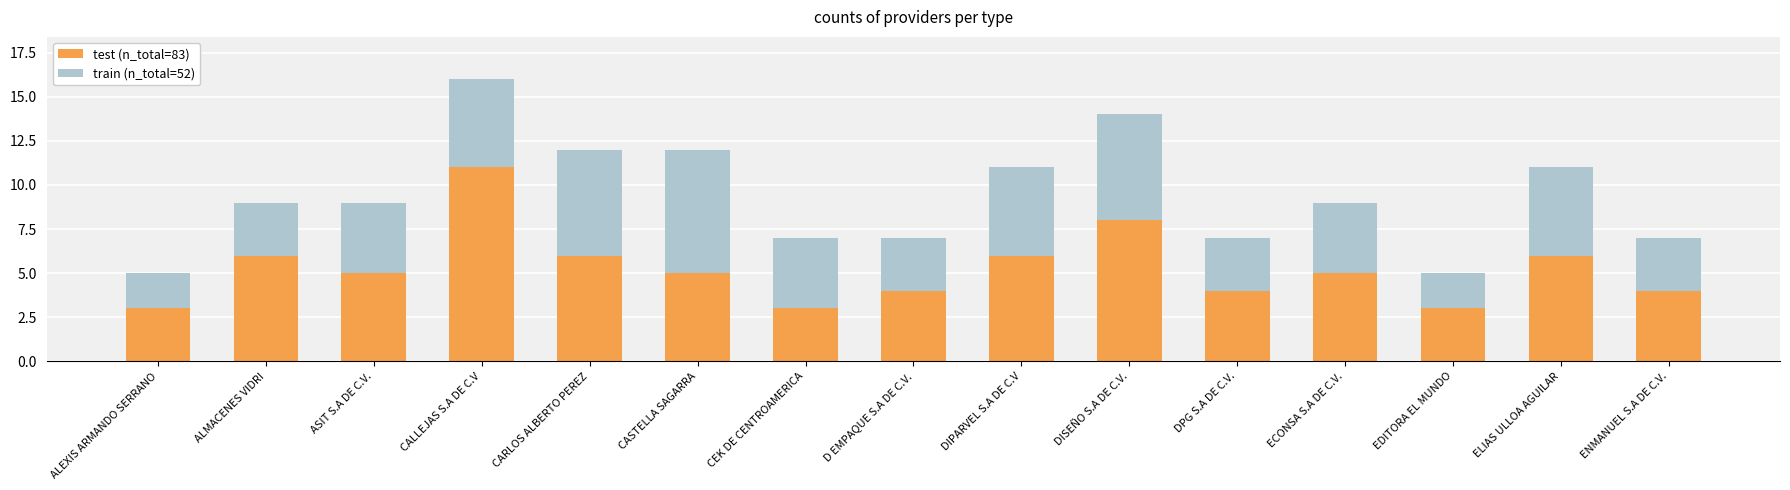

What is the minimum value for test (n_total=83)?

3